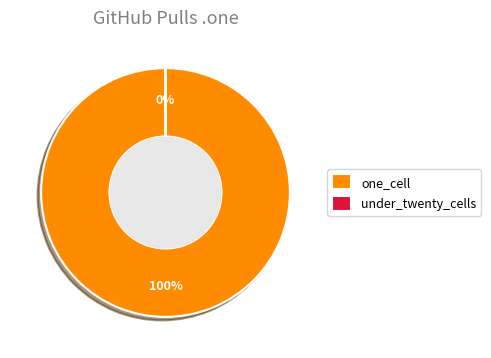

True or false: one_cell accounts for 100% of the total.

True